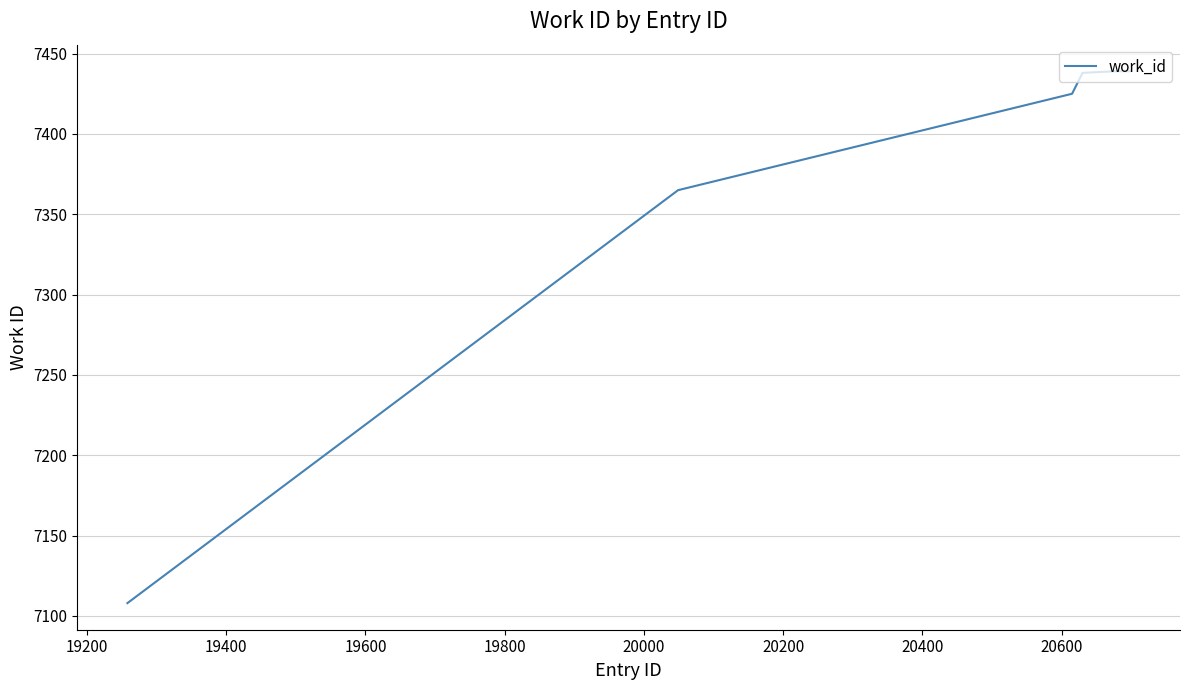

What is the sum of all values?

44214